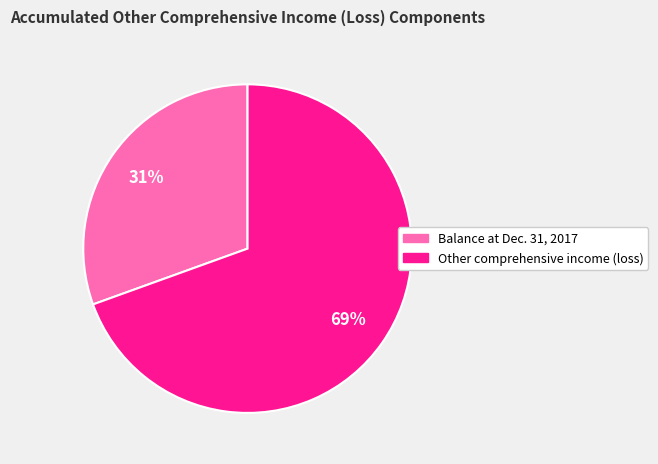

Is the sum of Balance at Dec. 31, 2017 and Other comprehensive income (loss) greater than half?

Yes